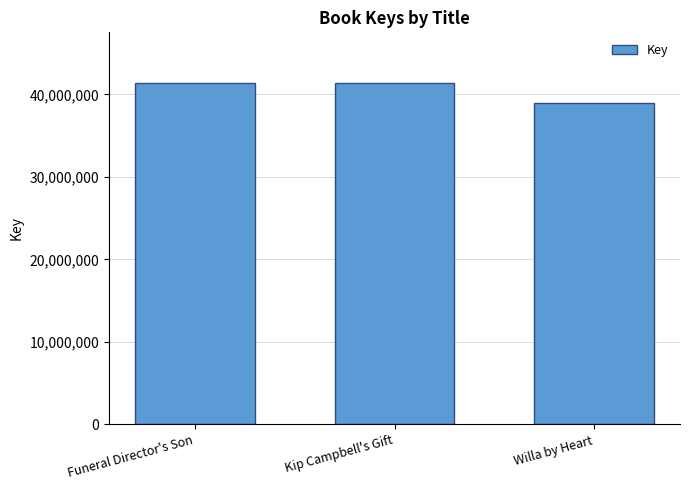

What is the minimum value shown in the chart?

38999668